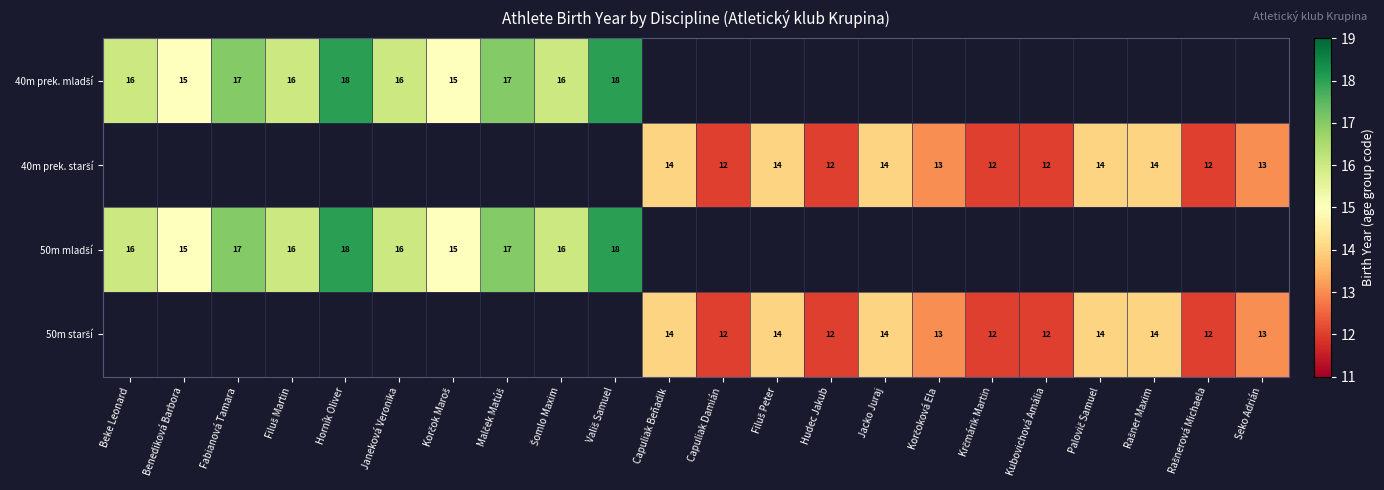

The value of 50m mladší at Malček Matúš is 17.0. True or false?

True